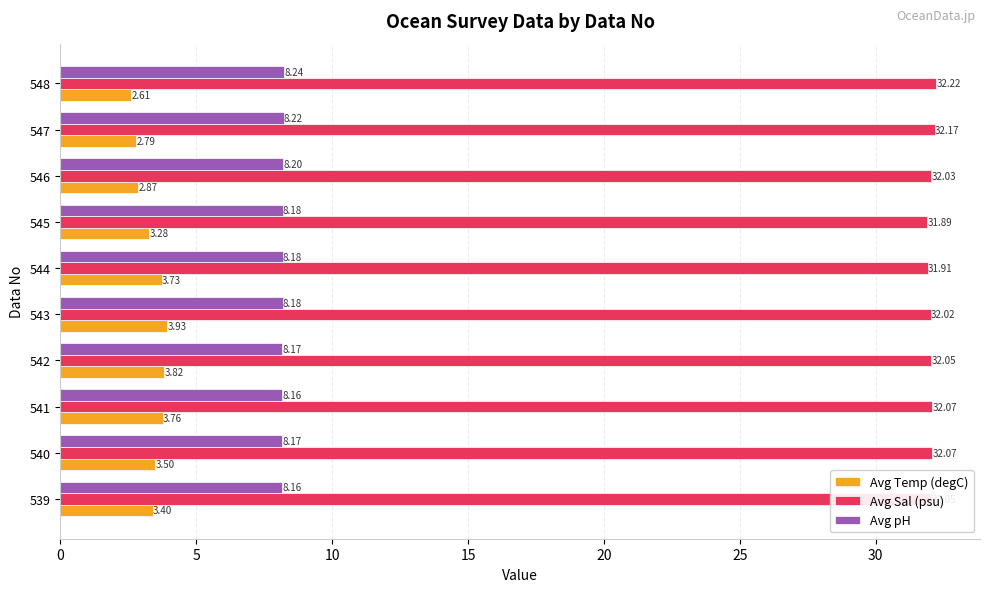

Where is Avg Temp (degC) nearest to the value 3?

546